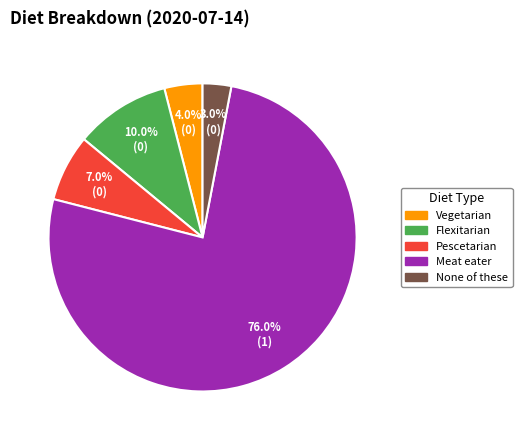

Is there any slice that represents more than half of the pie?

Yes